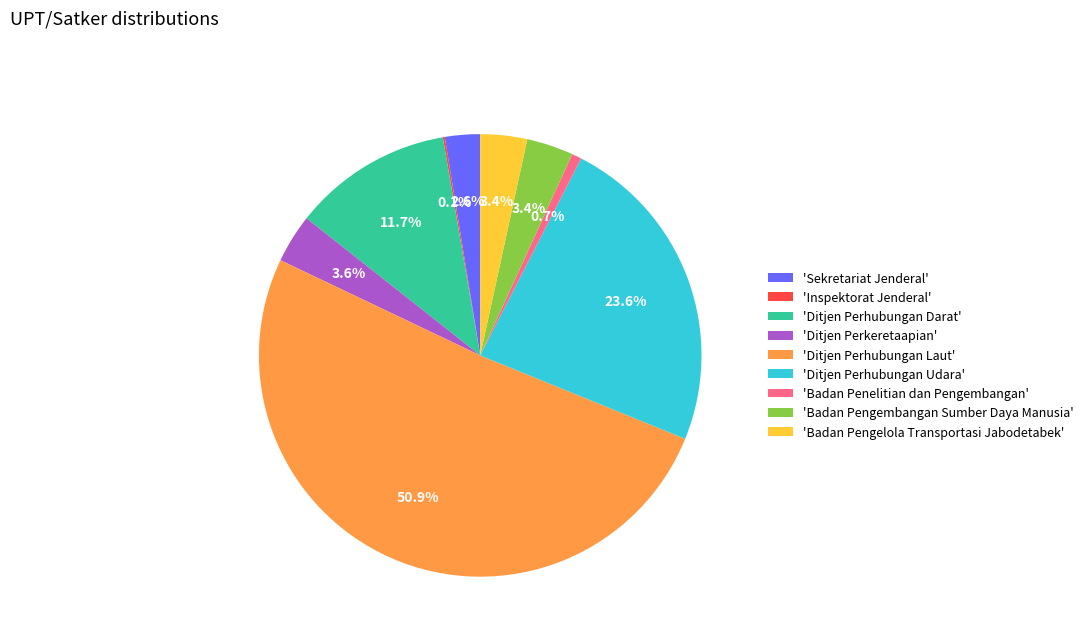

Which slice represents more than half of the pie?

'Ditjen Perhubungan Laut'